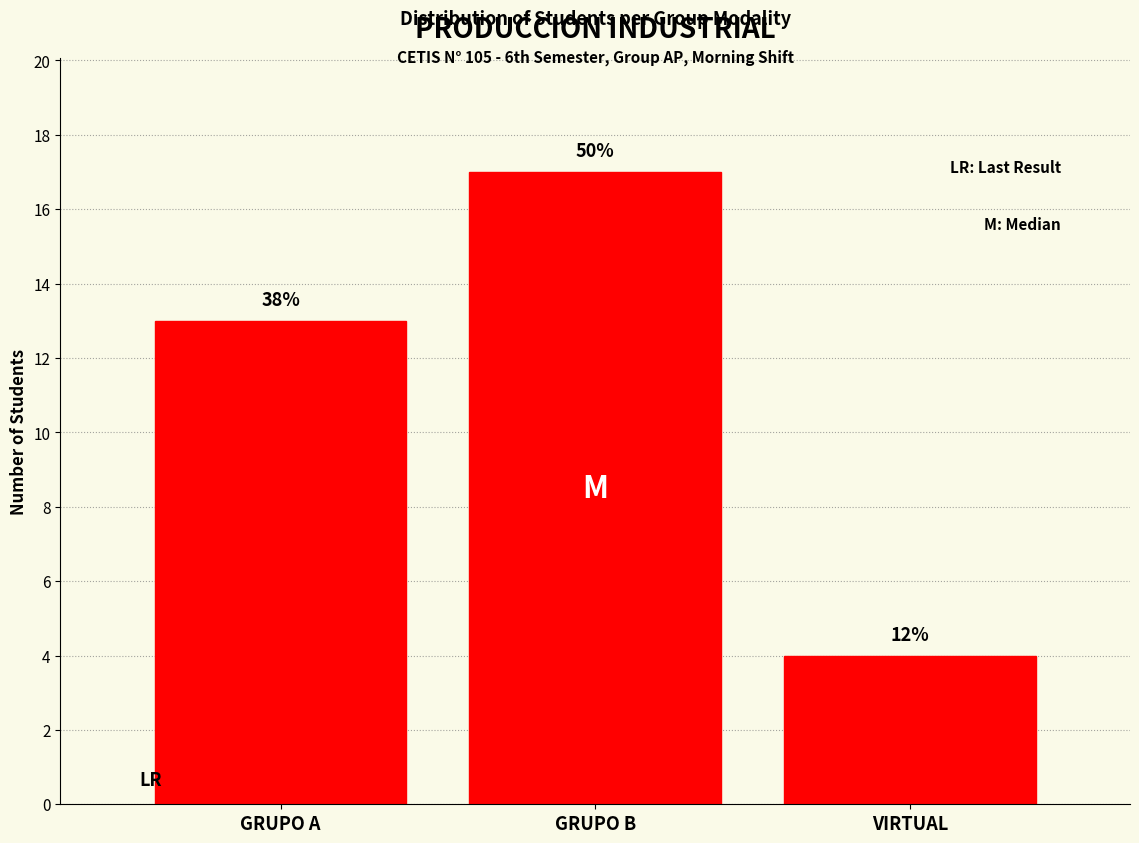

How many bars are there in total?

3